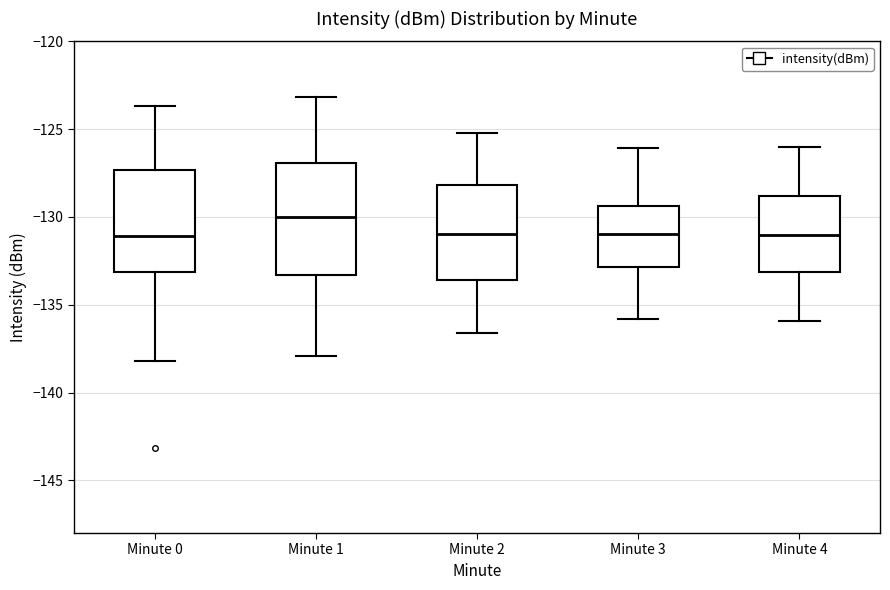

Which box is the tallest, from its lower edge to its upper edge?

Minute 1